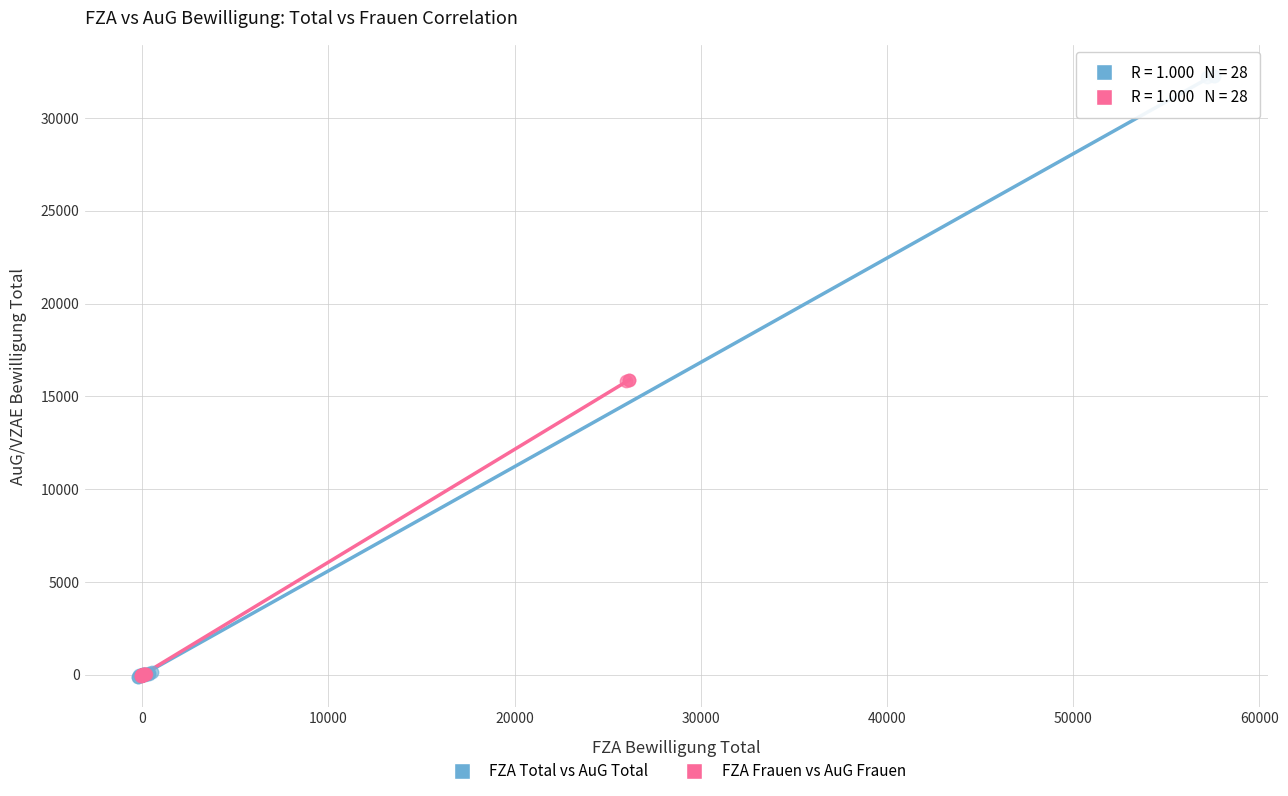

Which series reaches the maximum Y coordinate?

FZA Total vs AuG Total